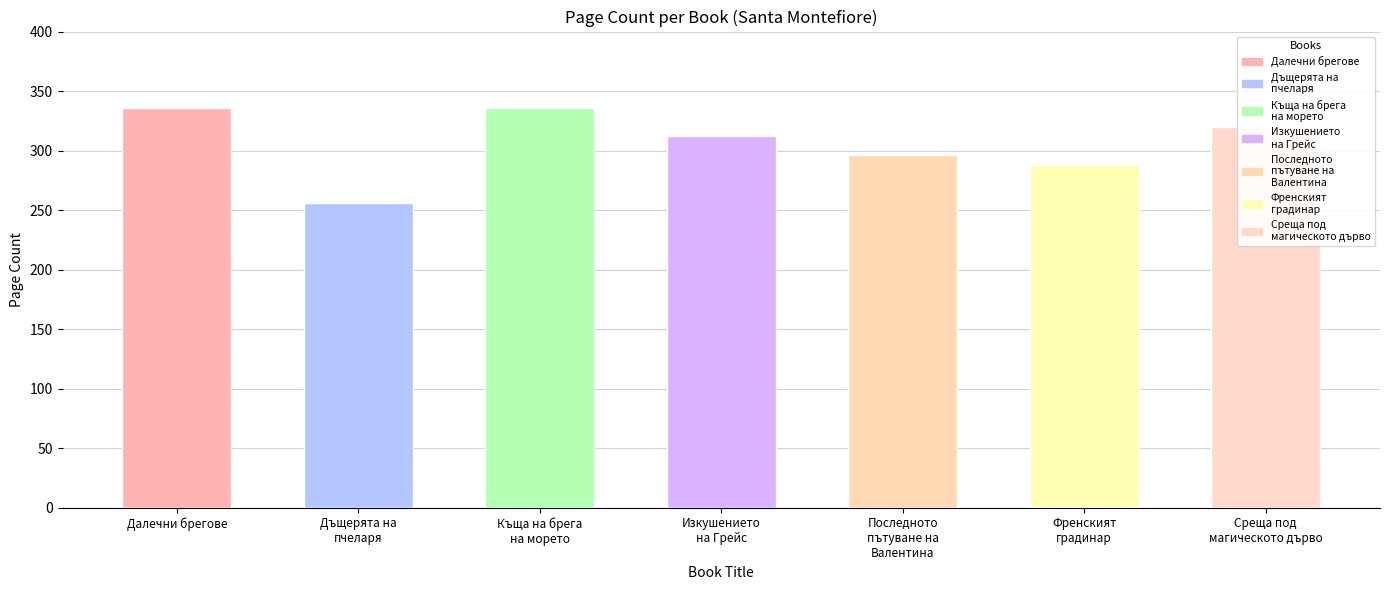

What position from the right is Изкушението на Грейс?

4